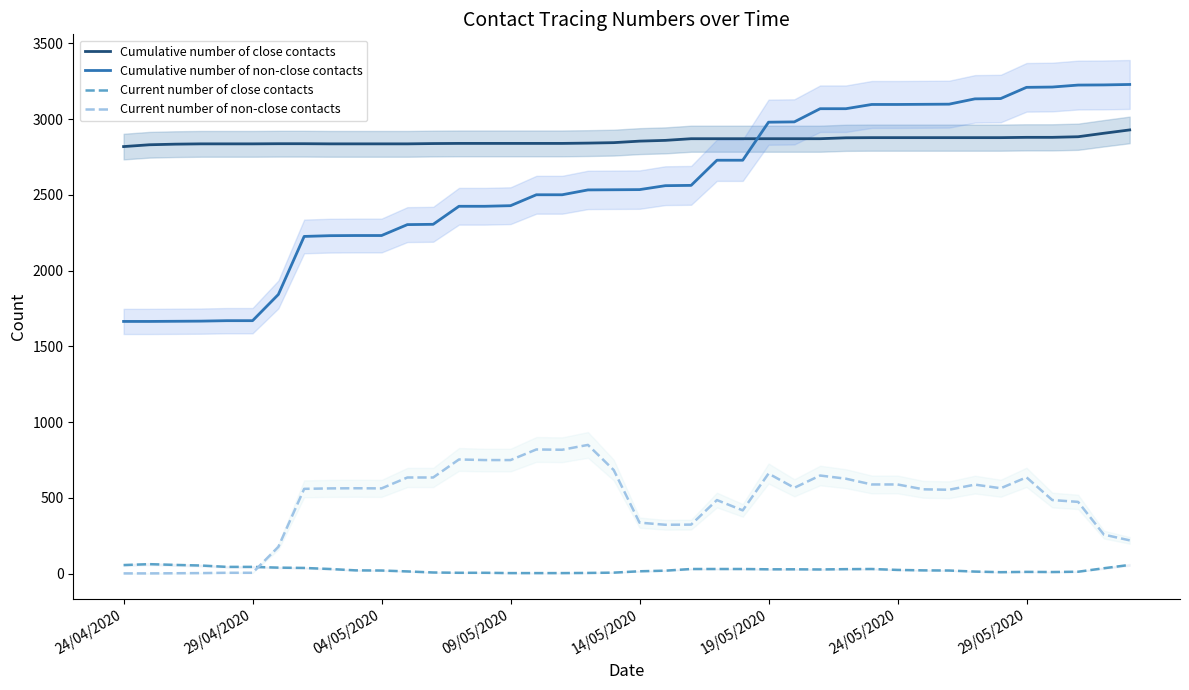

Where is Cumulative number of close contacts nearest to the value 2874?

22